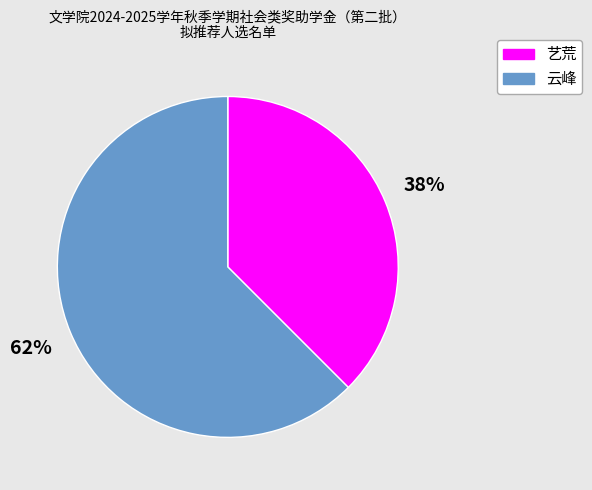

To the nearest percent, what is the average slice percentage?

50%